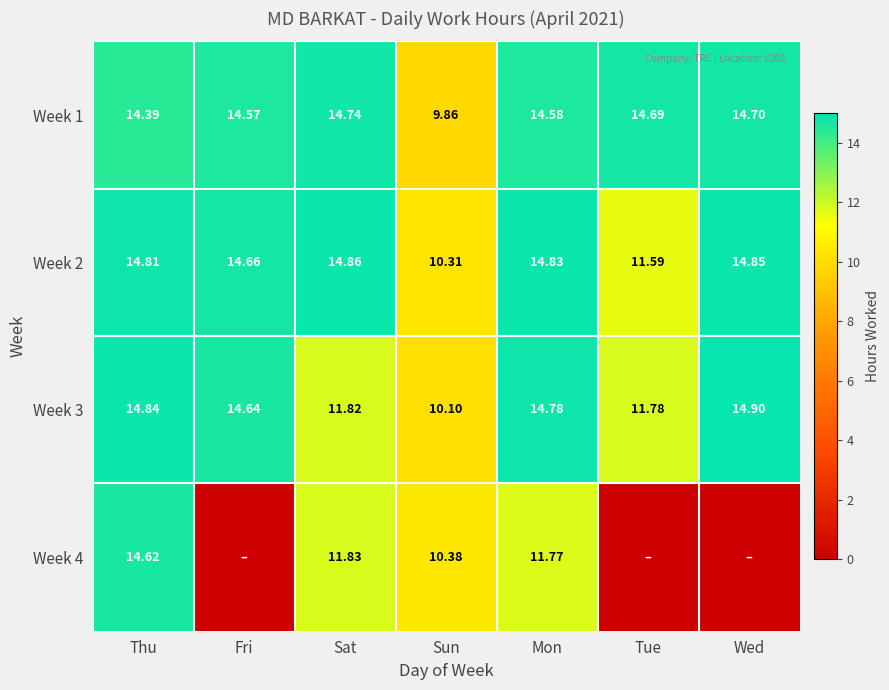

How many values in the Week 1 series are below 14?

1